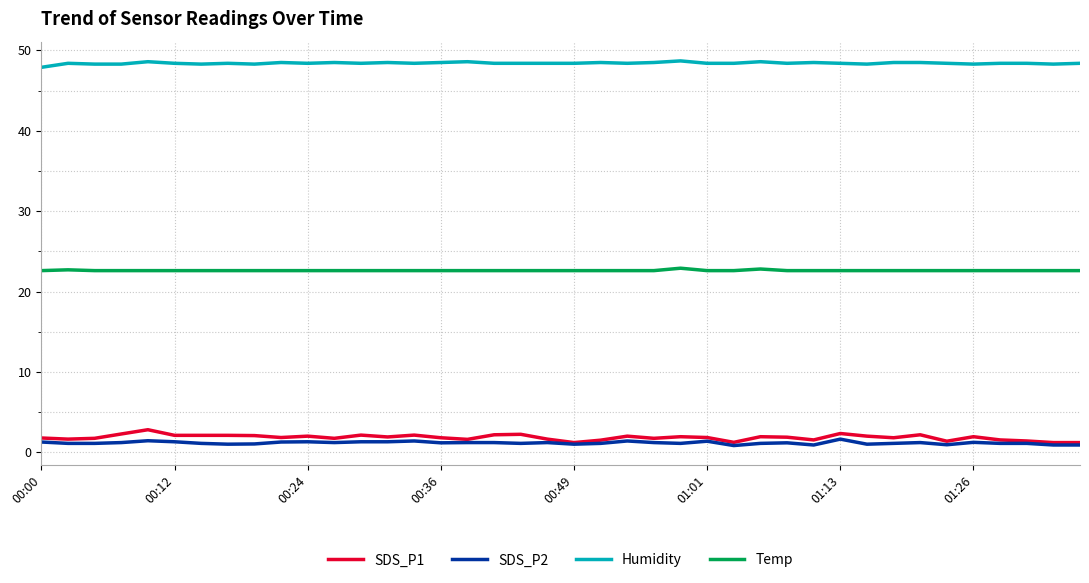

What is the maximum value for Temp?

22.9